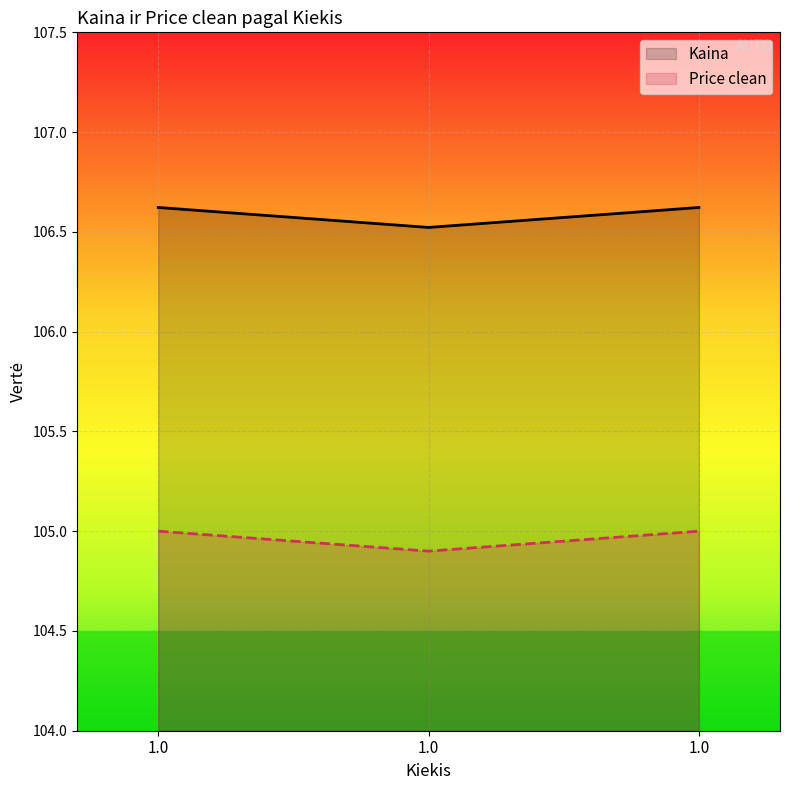

What are all the series names shown in the legend?

Kaina, Price clean